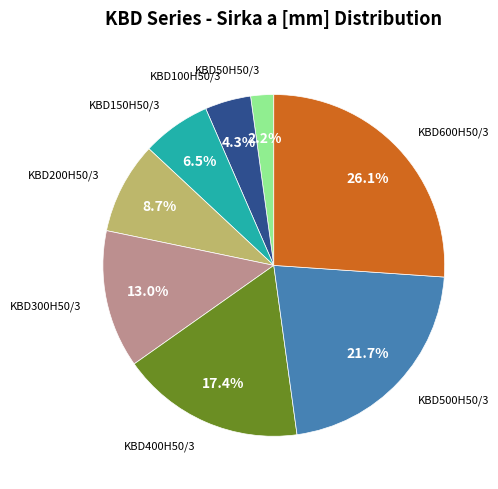

Is there any slice that represents more than half of the pie?

No